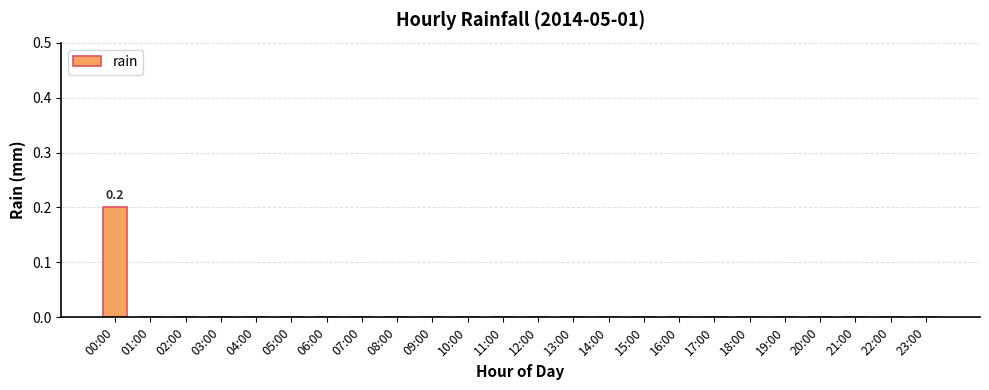

The chart shows a value of 0.0 at 12:00. True or false?

True